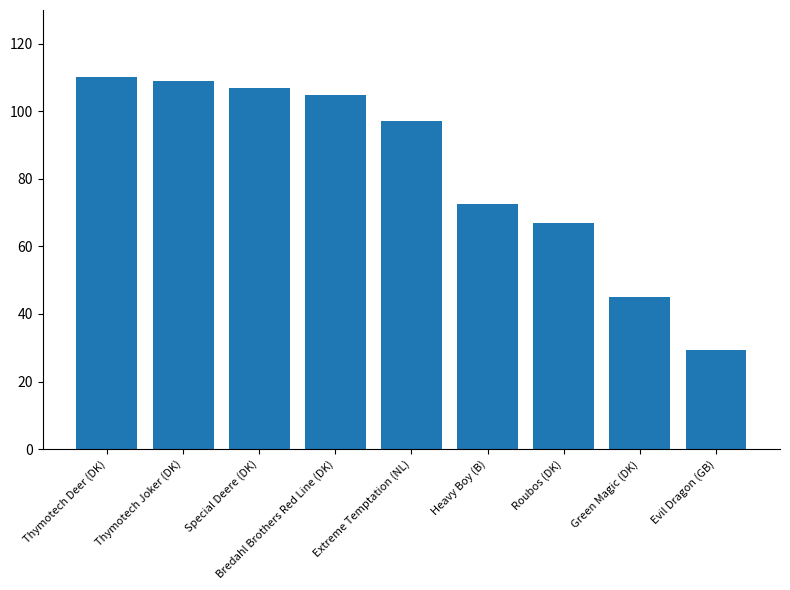

What is the difference between the second highest and minimum values?

79.6